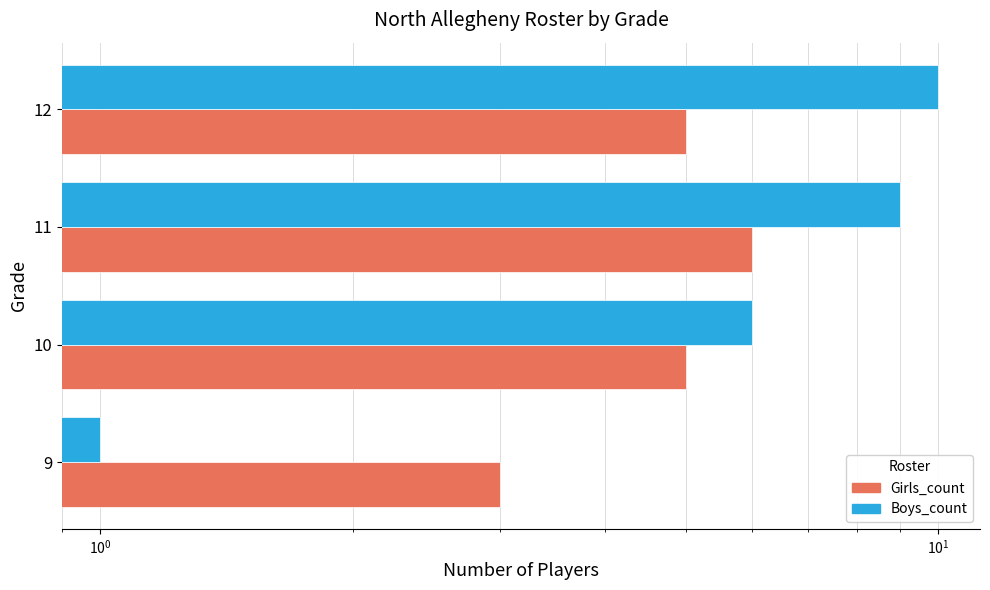

What is the difference between the maximum and minimum values in the Girls_count series?

3